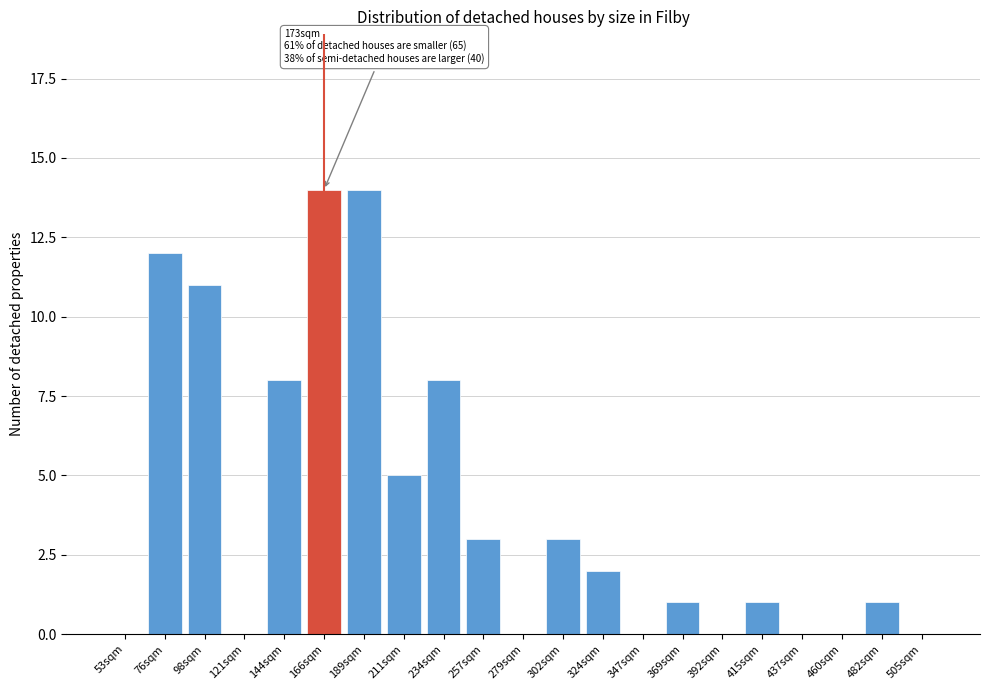

Reading right to left, what are all the values shown in this chart?

505sqm=0	482sqm=1	460sqm=0	437sqm=0	415sqm=1	392sqm=0	369sqm=1	347sqm=0	324sqm=2	302sqm=3	279sqm=0	257sqm=3	234sqm=8	211sqm=5	189sqm=14	166sqm=14	144sqm=8	121sqm=0	98sqm=11	76sqm=12	53sqm=0